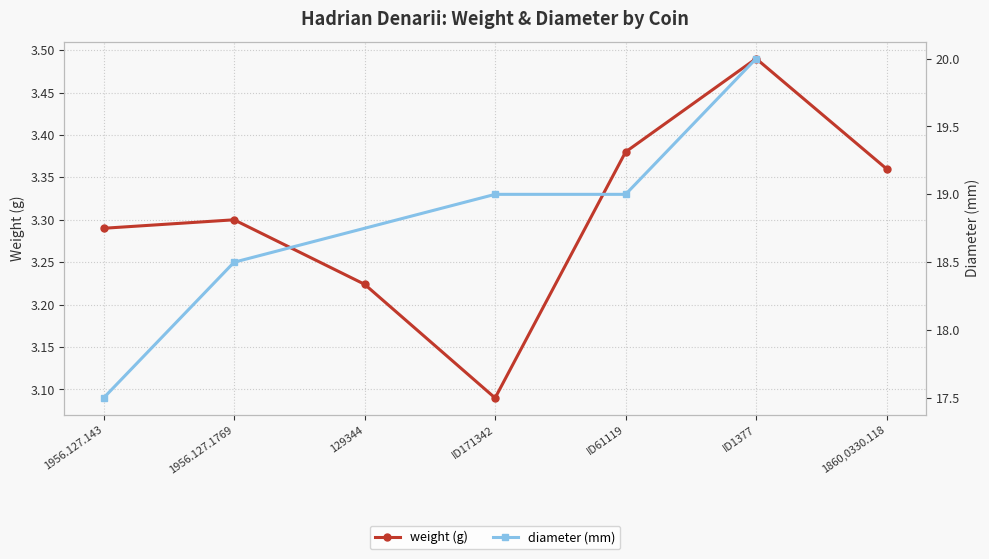

How many weight (g) values are between 3 and 4?

7